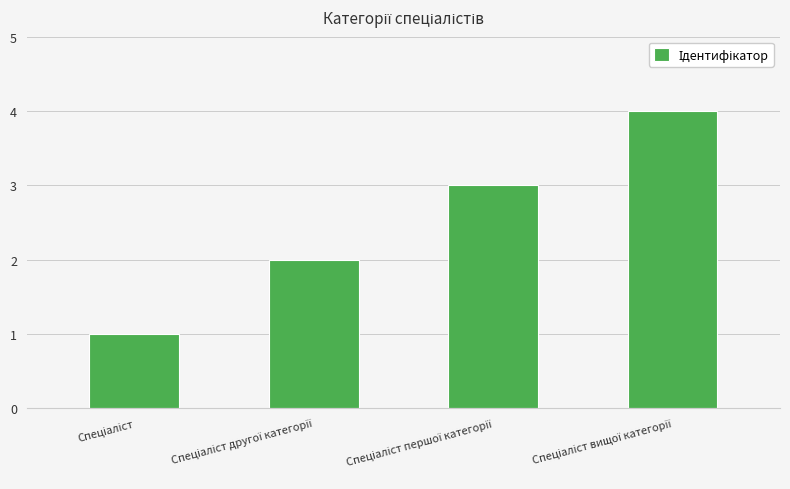

What is the difference between the maximum and minimum values?

3